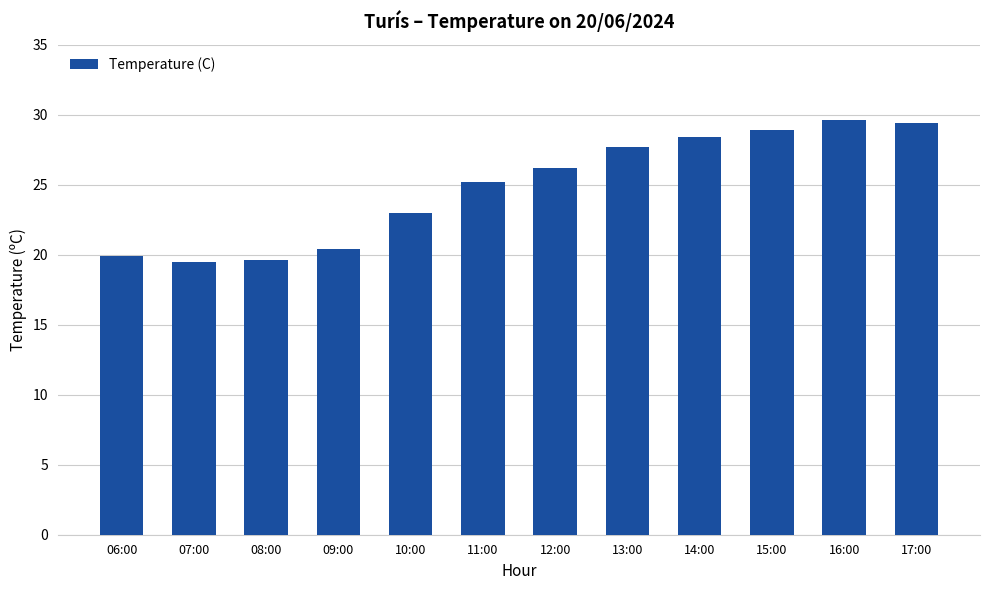

True or false: the data shows 7.6 at 16:00.

False